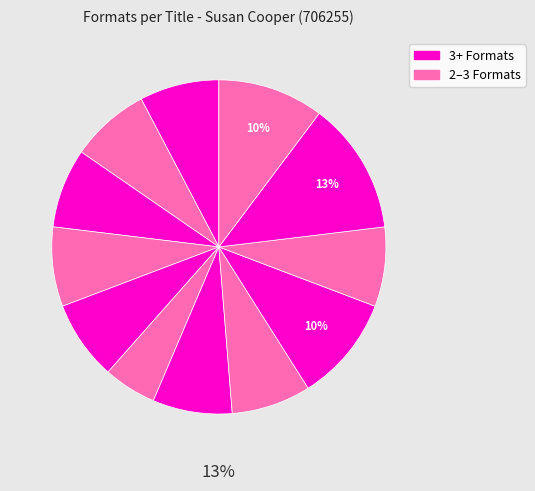

Is it true that Boggart and the Monster is 19% of the pie?

False